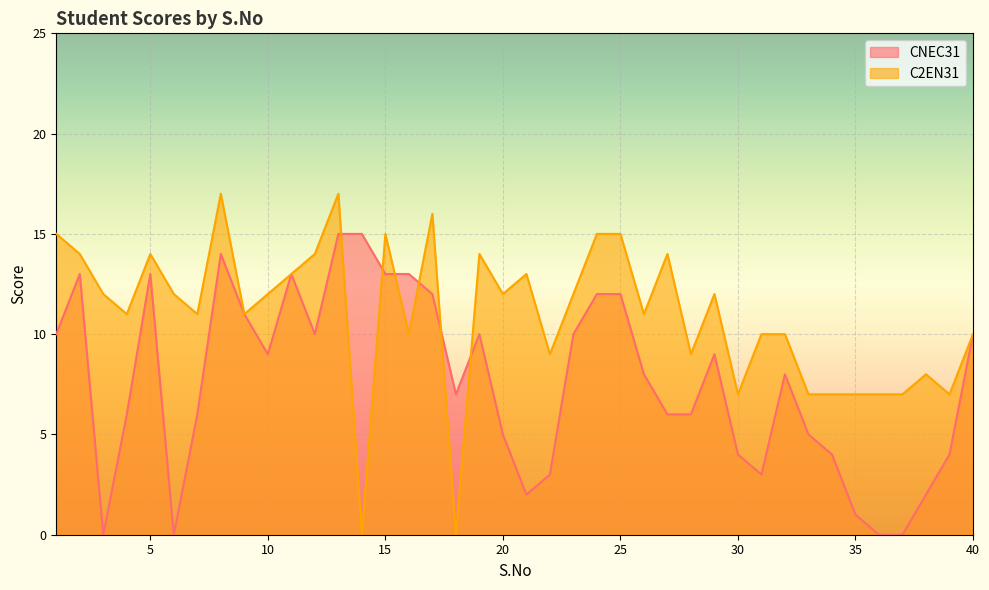

Reading left to right, transcribe all the data shown in this chart.

CNEC31: 10	13	0	6	13	0	6	14	11	9	13	10	15	15	13	13	12	7	10	5	2	3	10	12	12	8	6	6	9	4	3	8	5	4	1	0	0	2	4	10
C2EN31: 15	14	12	11	14	12	11	17	11	12	13	14	17	0	15	10	16	0	14	12	13	9	12	15	15	11	14	9	12	7	10	10	7	7	7	7	7	8	7	10